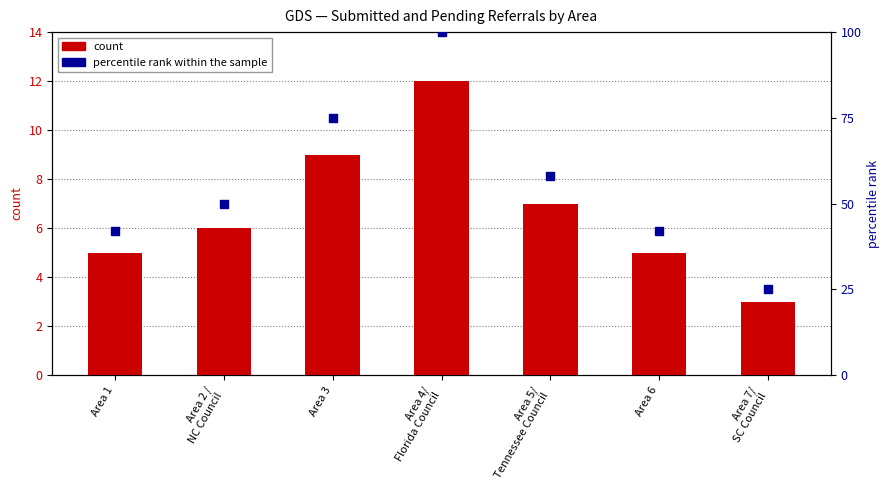

Which series has the largest total across all categories?

percentile rank within the sample